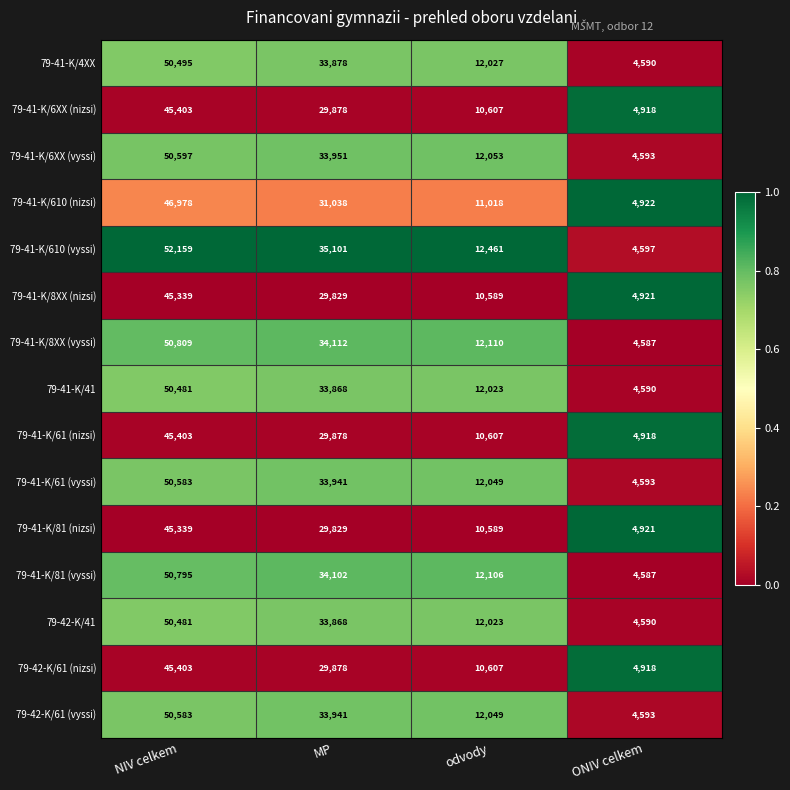

What is the total value across all series at ONIV celkem?

70838